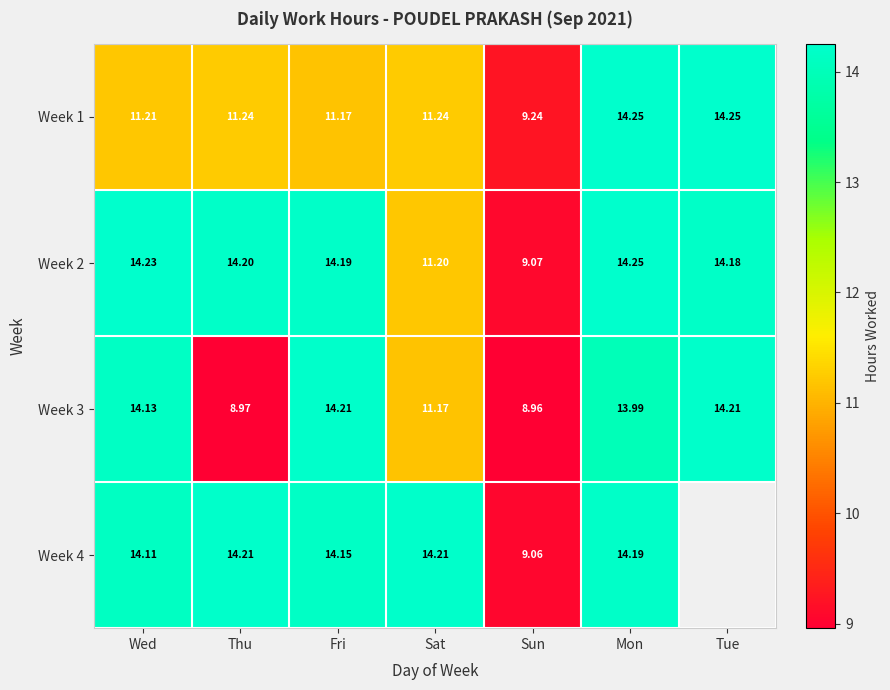

How many distinct data groups are displayed?

4